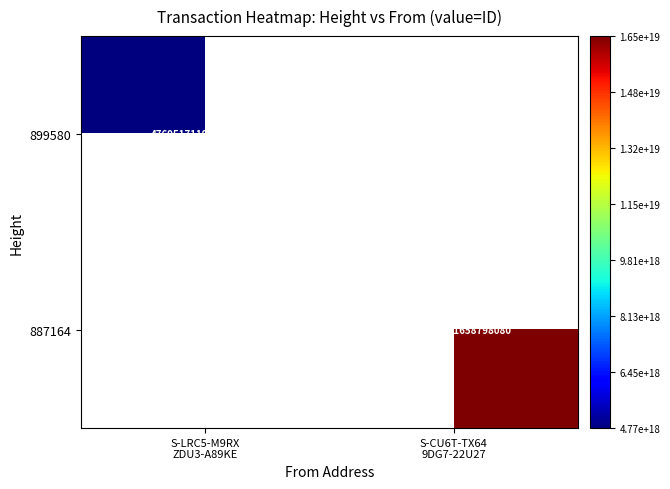

Count the number of categories in the chart.

2